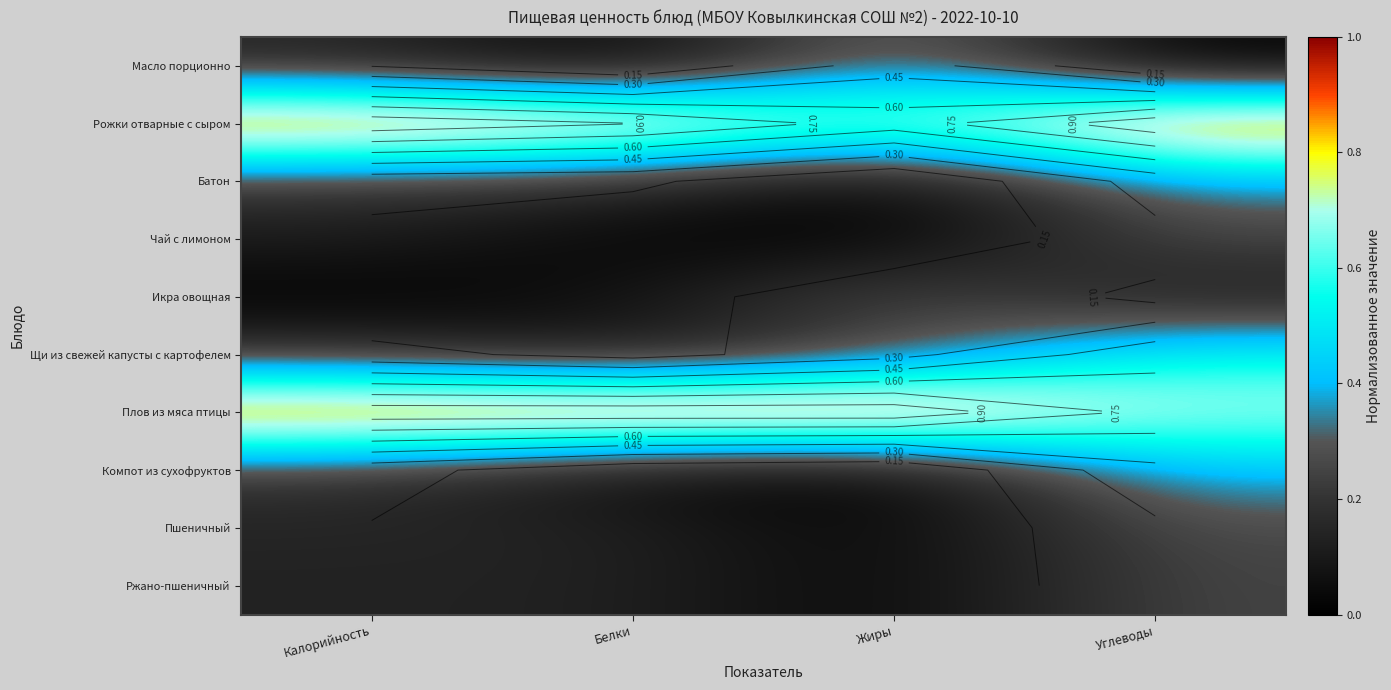

What is the difference between the Рожки отварные с сыром values at Углеводы and Белки?

0.1